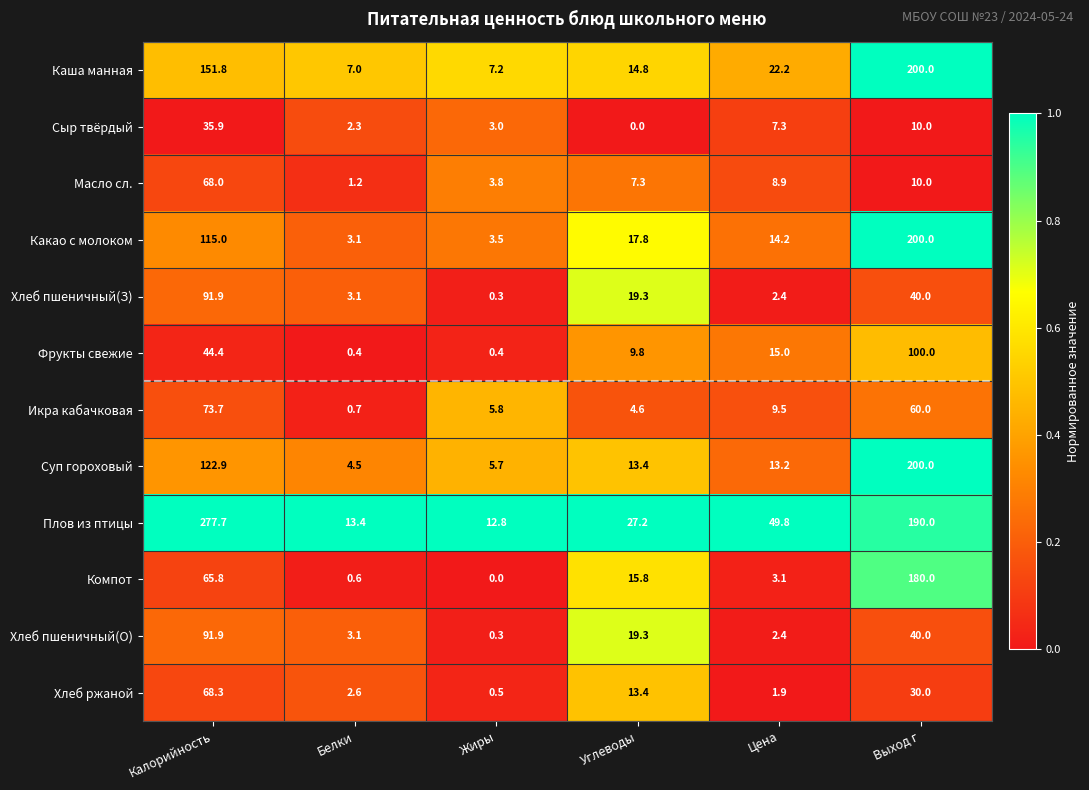

At which category does the chart reach its peak across all series?

Калорийность